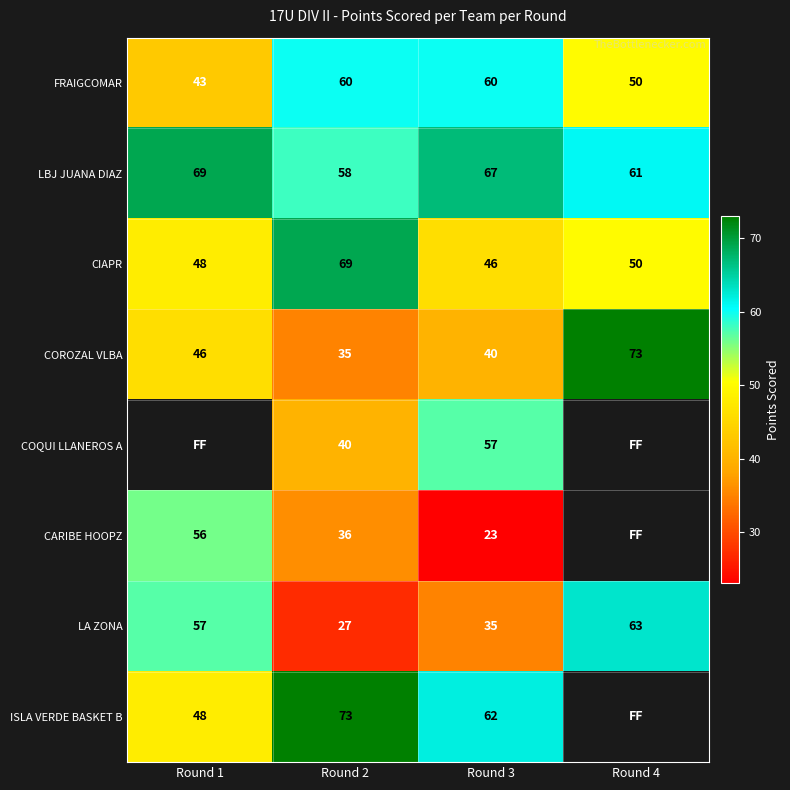

What is the minimum value shown in the chart?

23.0